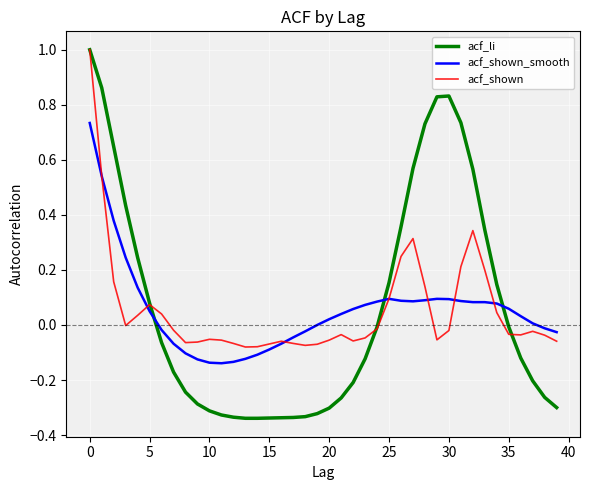

How many values in the acf_li series are below 0?

24